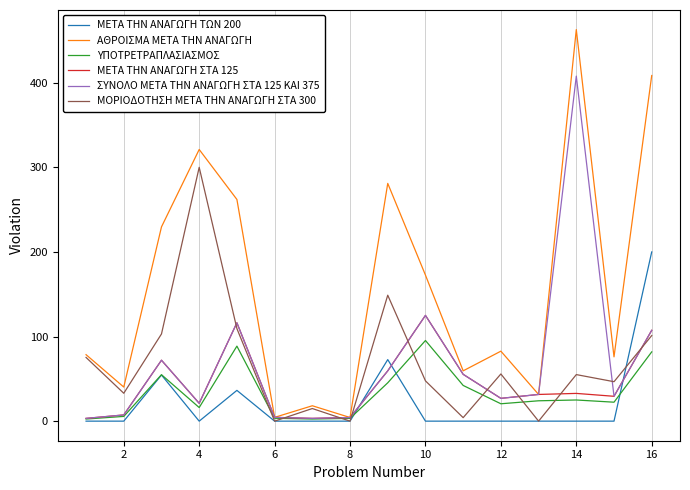

List the series in order of their peak value, lowest first.

ΥΠΟΤΡΕΤΡΑΠΛΑΣΙΑΣΜΟΣ, ΜΕΤΑ ΤΗΝ ΑΝΑΓΩΓΗ ΣΤΑ 125, ΜΕΤΑ ΤΗΝ ΑΝΑΓΩΓΗ ΤΩΝ 200, ΜΟΡΙΟΔΟΤΗΣΗ ΜΕΤΑ ΤΗΝ ΑΝΑΓΩΓΗ ΣΤΑ 300, ΣΥΝΟΛΟ ΜΕΤΑ ΤΗΝ ΑΝΑΓΩΓΗ ΣΤΑ 125 ΚΑΙ 375, ΑΘΡΟΙΣΜΑ ΜΕΤΑ ΤΗΝ ΑΝΑΓΩΓΗ